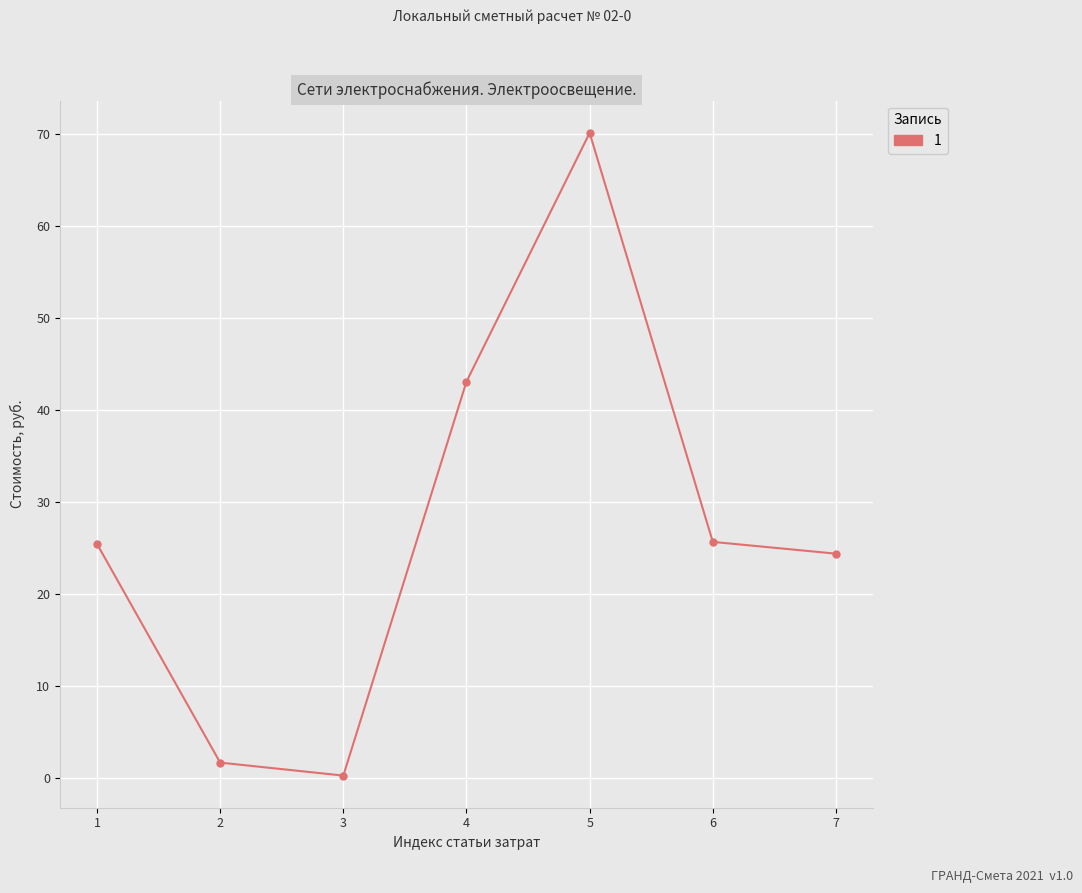

True or false: the data shows 1.6 at 2.

True